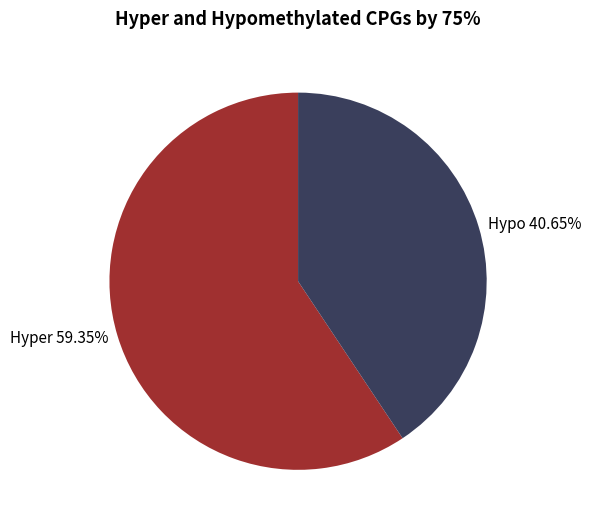

Is there a majority slice in this chart?

Yes